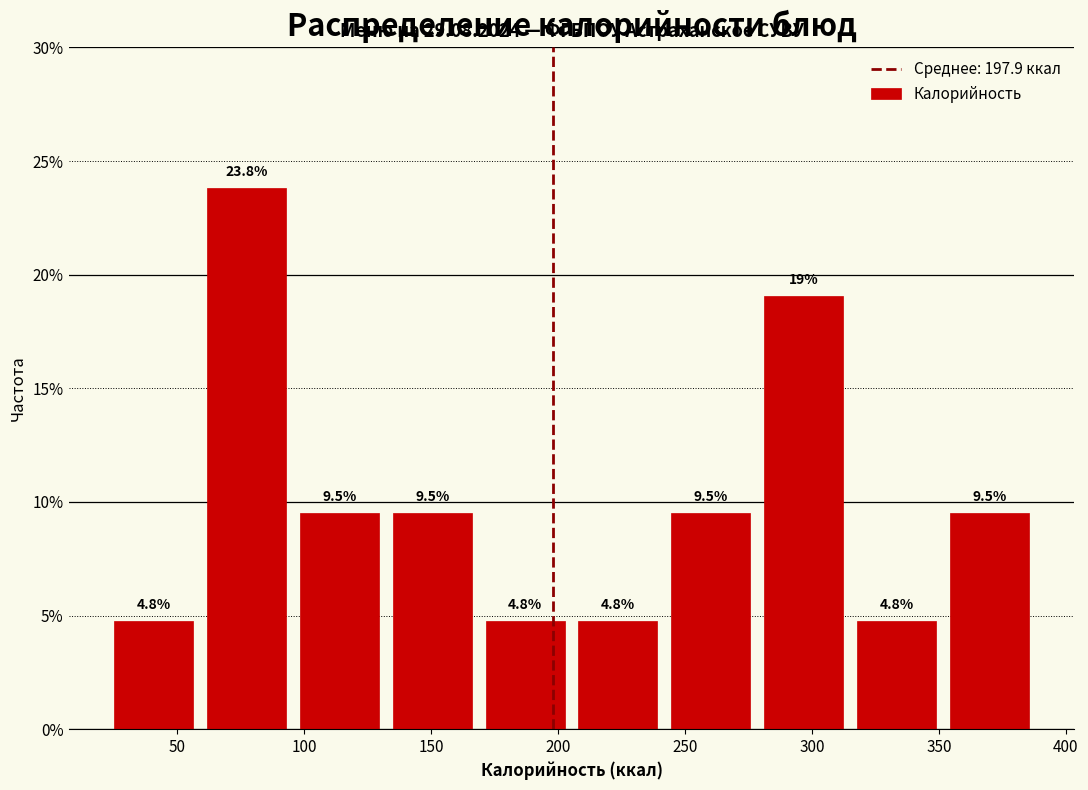

Which range on the x-axis has the tallest bar?

60 to 95